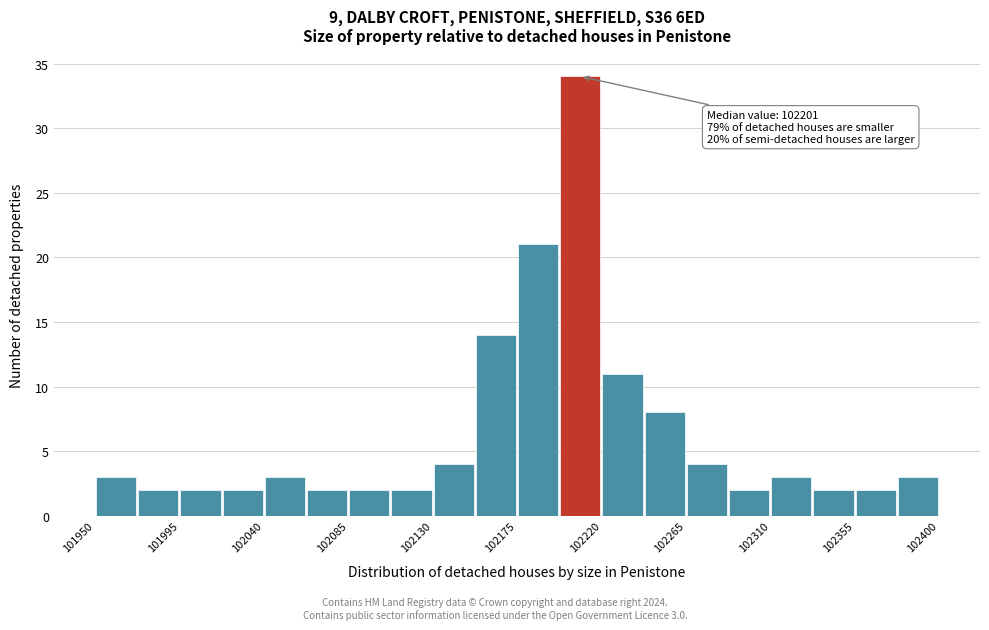

Over which range of the x-axis is the bar tallest?

102197.5 to 102220.0